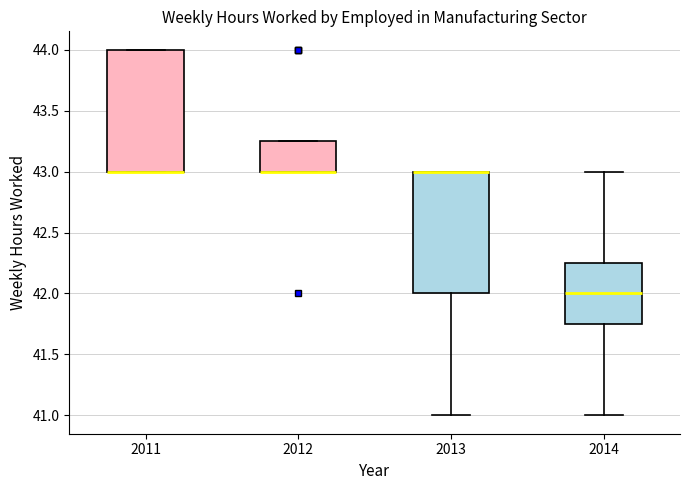

Reading left to right, transcribe this box plot: for each box, give where its median line is, the range the box spans, and where its two whiskers end, as read against the y-axis. The values are not printed on the chart, so give them approximately, as read against the axis.

2011: median 43.00 (drawn on the box's lower edge), box 43.00 to 44.00, whiskers 43.00 to 44.00
2012: median 43.00 (drawn on the box's lower edge), box 43.00 to 43.25, whiskers 43.00 to 43.25
2013: median 43.00 (drawn on the box's upper edge), box 42.00 to 43.00, whiskers 41.00 to 43.00
2014: median 42.00, box 41.75 to 42.25, whiskers 41.00 to 43.00